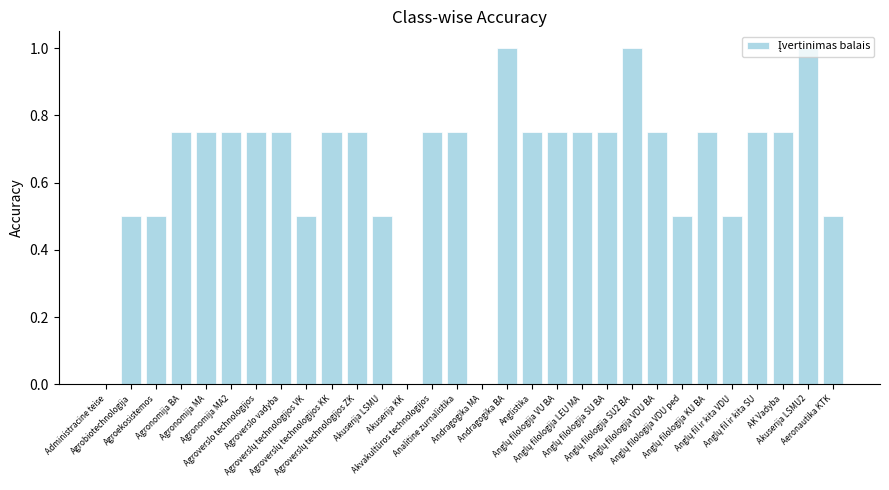

What is the maximum value shown in the chart?

1.0